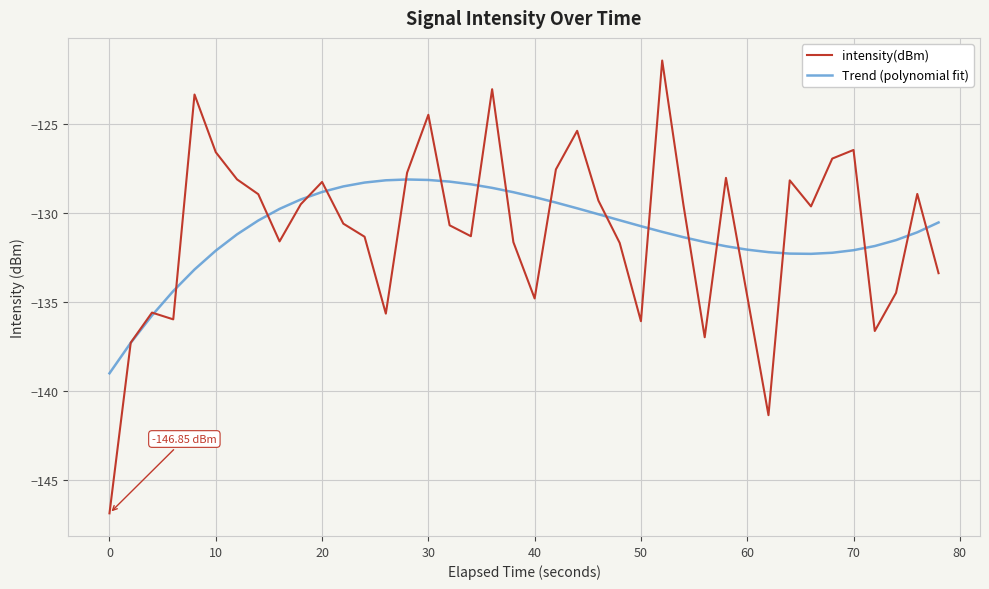

What is the maximum value for Trend (polynomial fit)?

-128.1